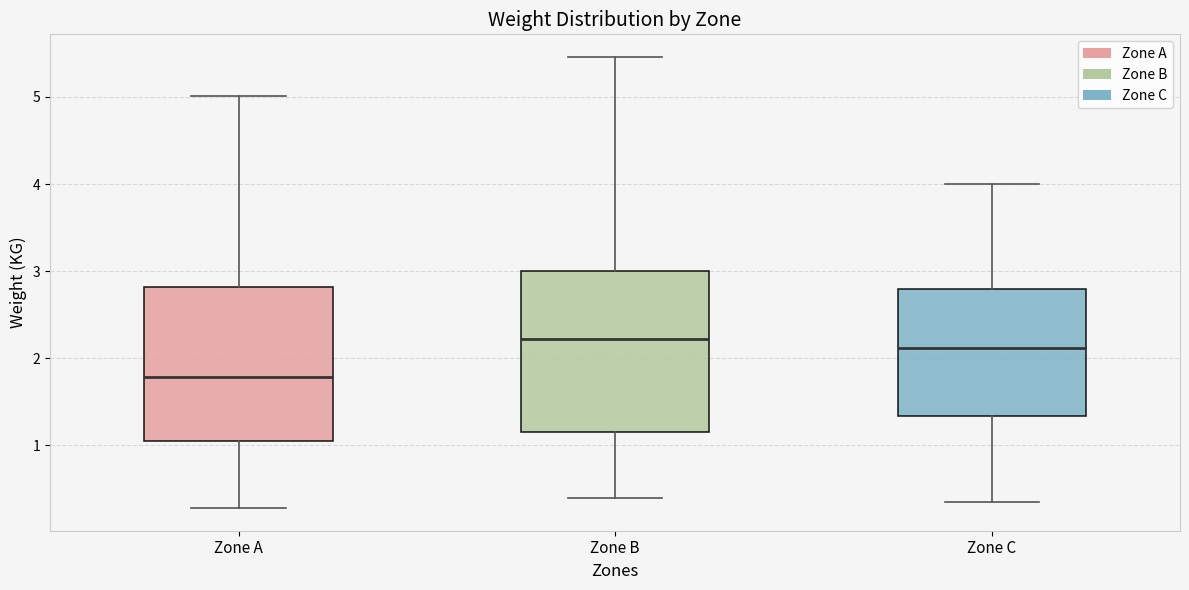

Reading left to right, transcribe this box plot: for each box, give where its median line is, the range the box spans, and where its two whiskers end, as read against the y-axis. The values are not printed on the chart, so give them approximately, as read against the axis.

Zone A: median 1.8, box 1.1 to 2.8, whiskers 0.3 to 5.0
Zone B: median 2.2, box 1.2 to 3.0, whiskers 0.4 to 5.5
Zone C: median 2.1, box 1.3 to 2.8, whiskers 0.4 to 4.0